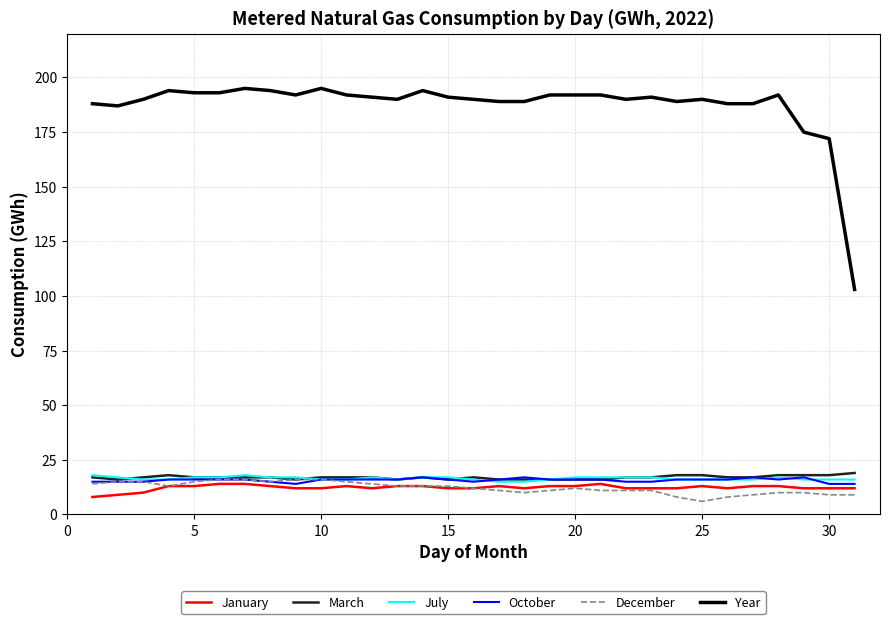

True or false: October and January cross at least once.

False